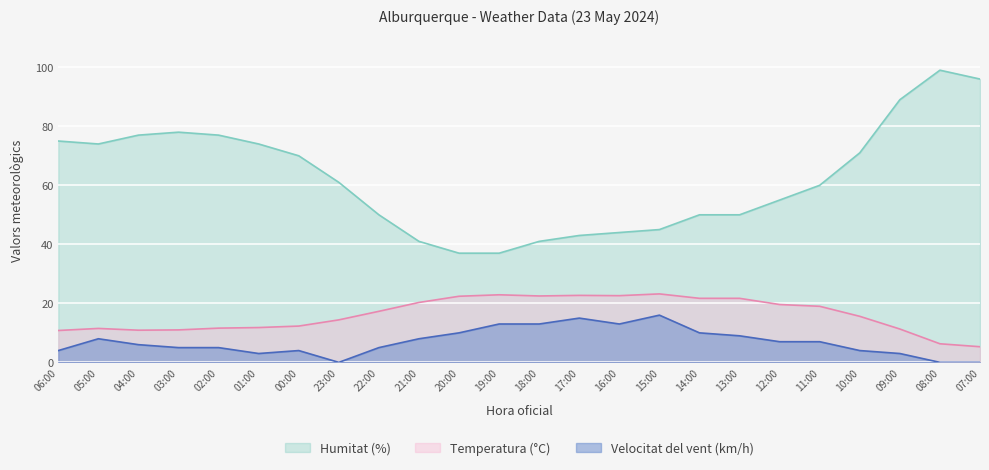

Where is Velocitat del vent (km/h) nearest to the value 8?

05:00